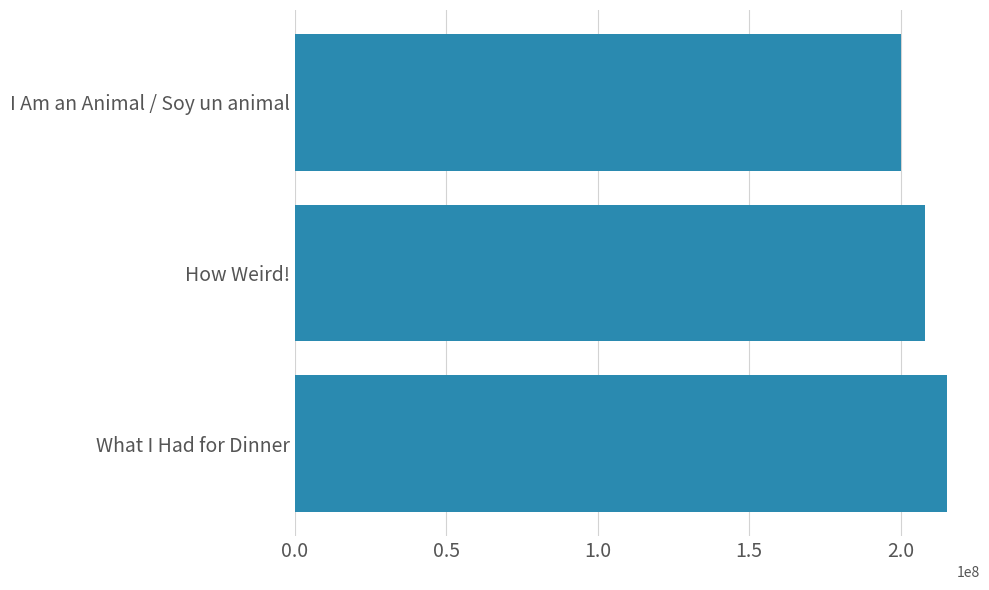

How many bars are there in total?

3